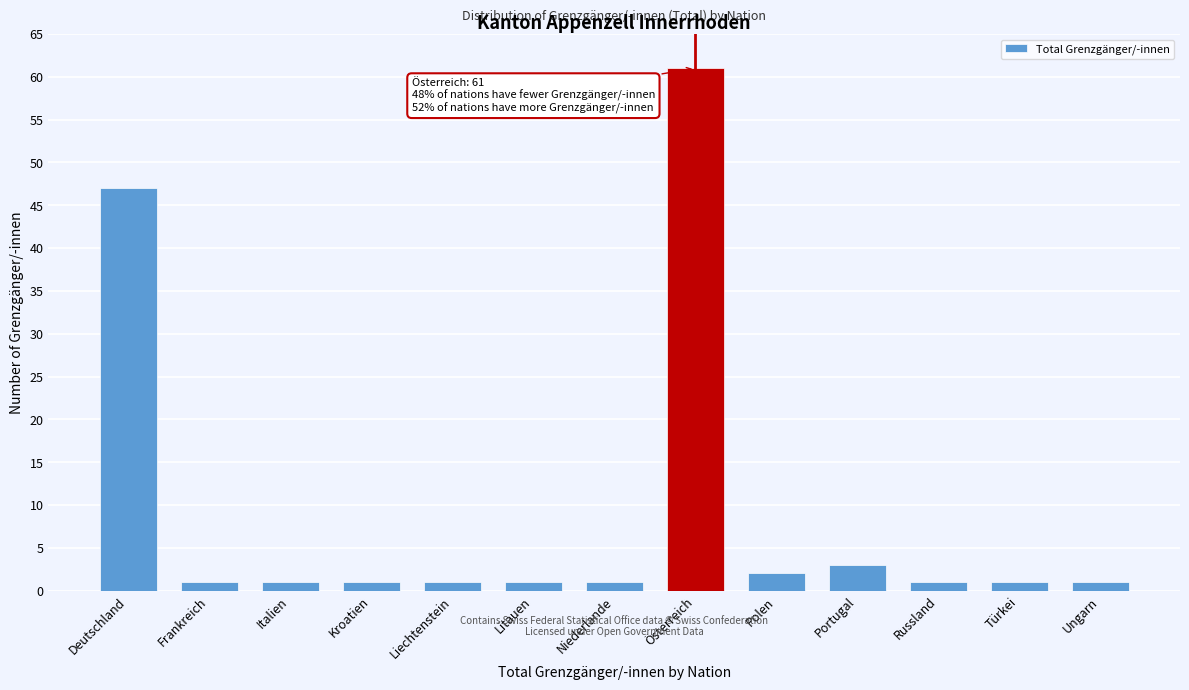

Reading left to right, transcribe all the data shown in this chart.

Deutschland=47	Frankreich=1	Italien=1	Kroatien=1	Liechtenstein=1	Litauen=1	Niederlande=1	Österreich=61	Polen=2	Portugal=3	Russland=1	Türkei=1	Ungarn=1